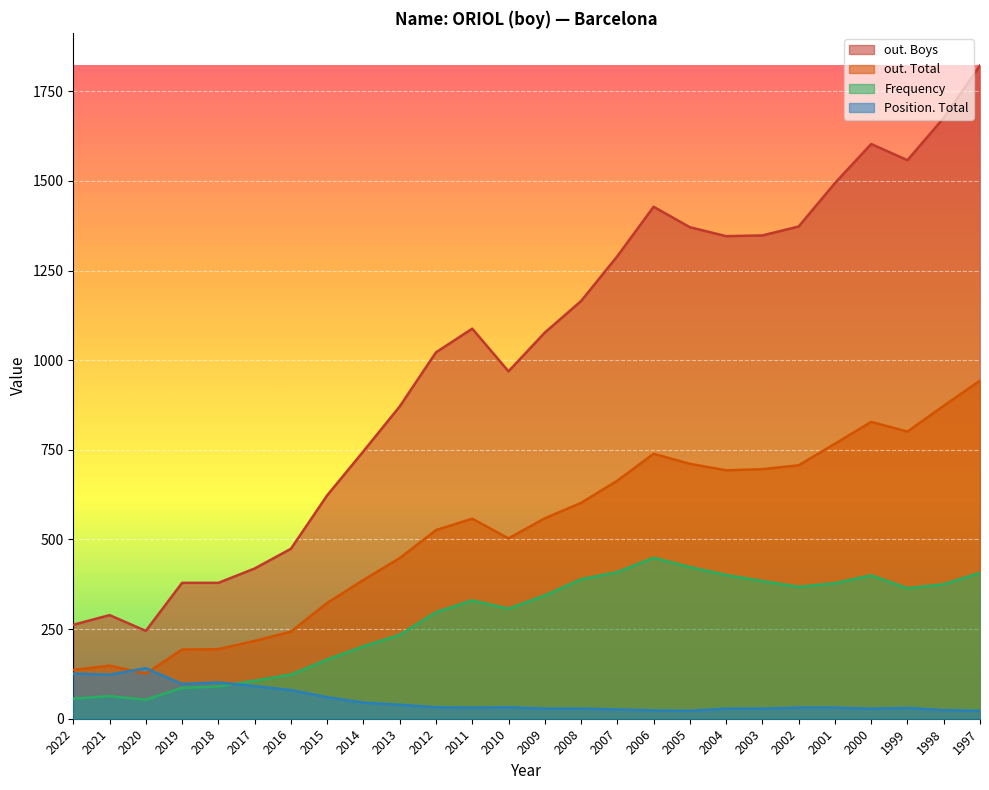

Is it true that Position. Total equals 23 at 2006?

True